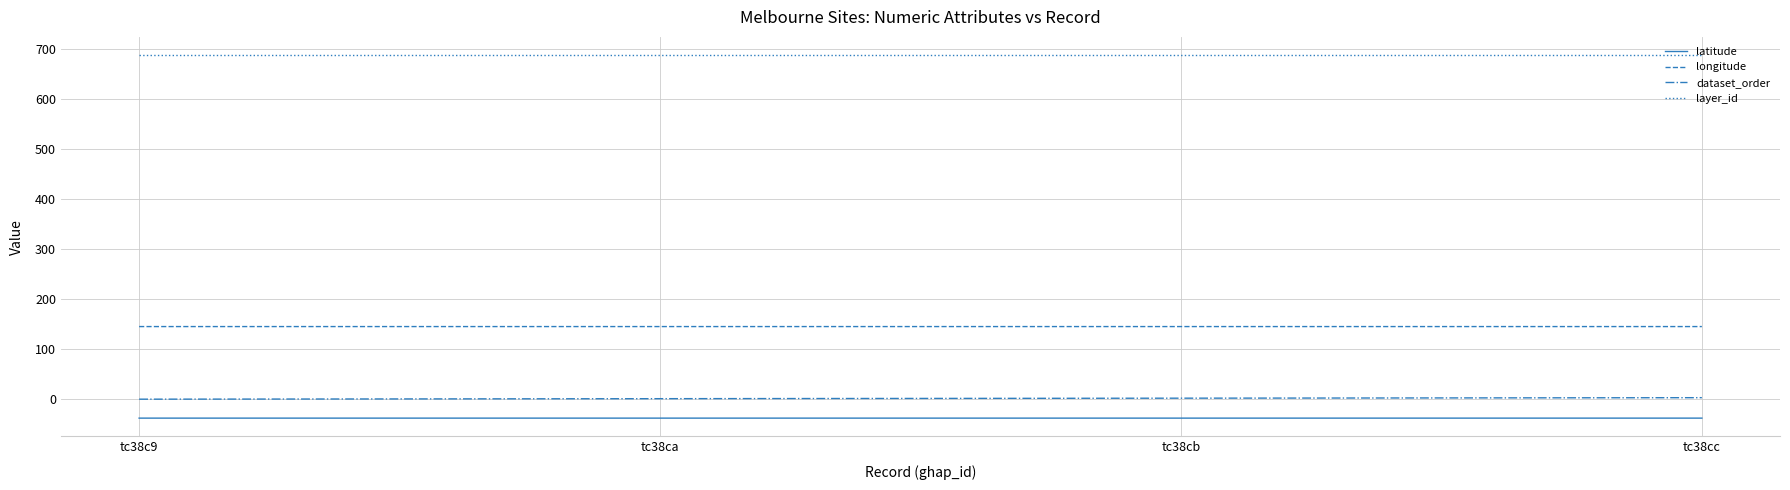

What is the maximum value for layer_id?

687.0